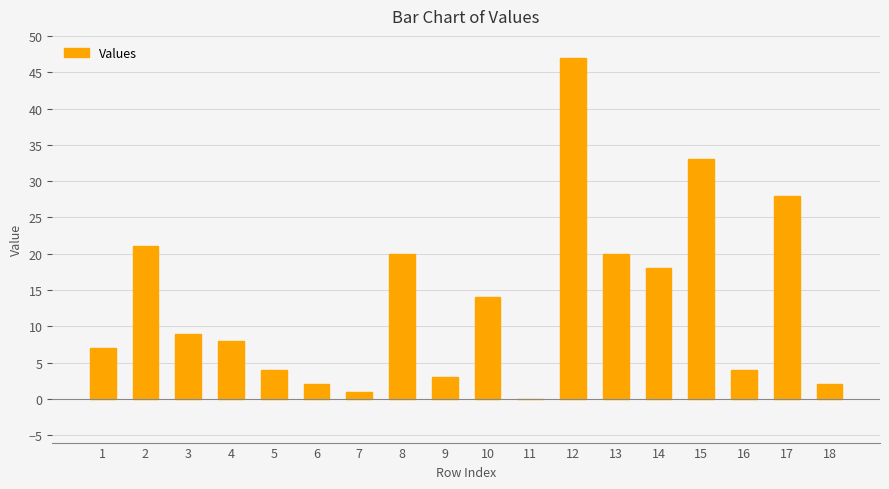

What is the greatest value displayed?

47